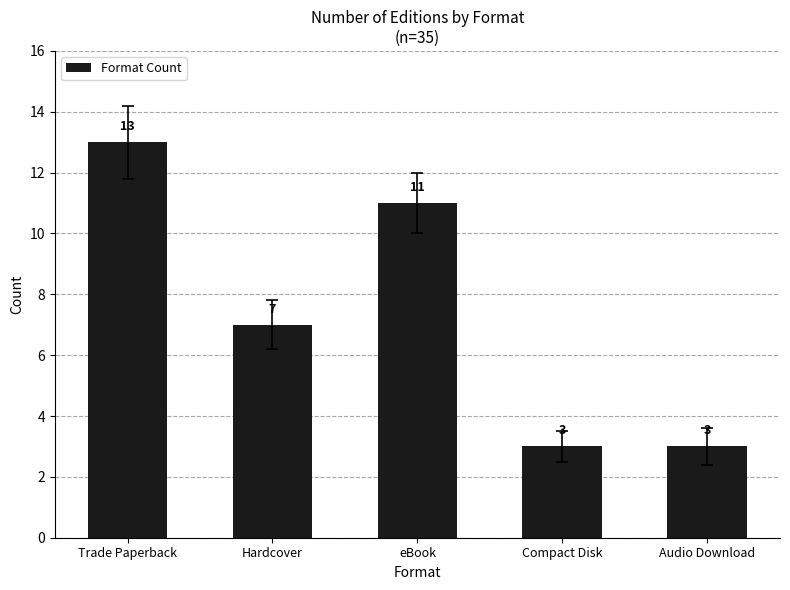

What is the difference between the second highest and second lowest values?

8